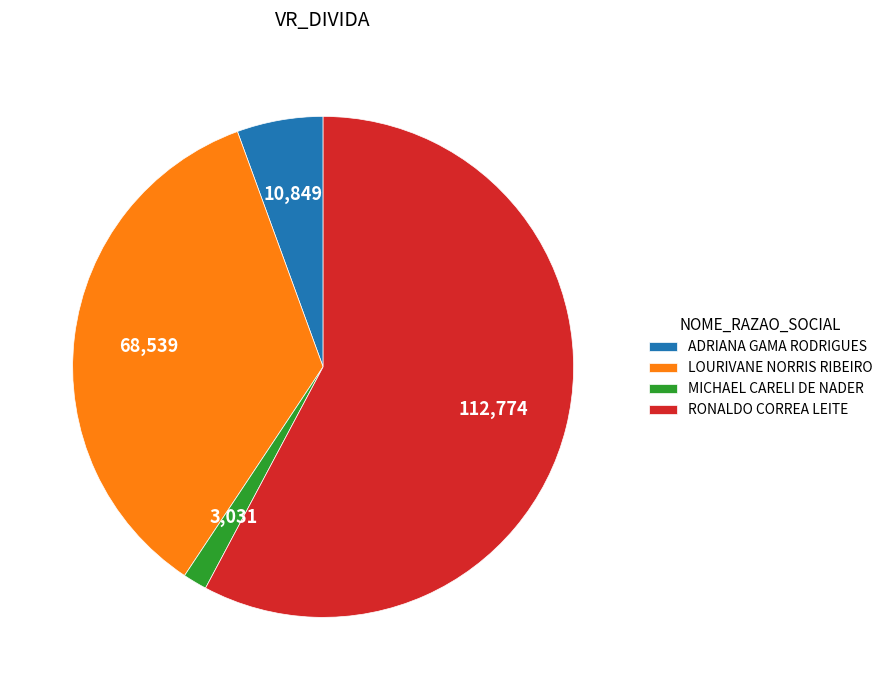

Between ADRIANA GAMA RODRIGUES and LOURIVANE NORRIS RIBEIRO, which is larger?

LOURIVANE NORRIS RIBEIRO